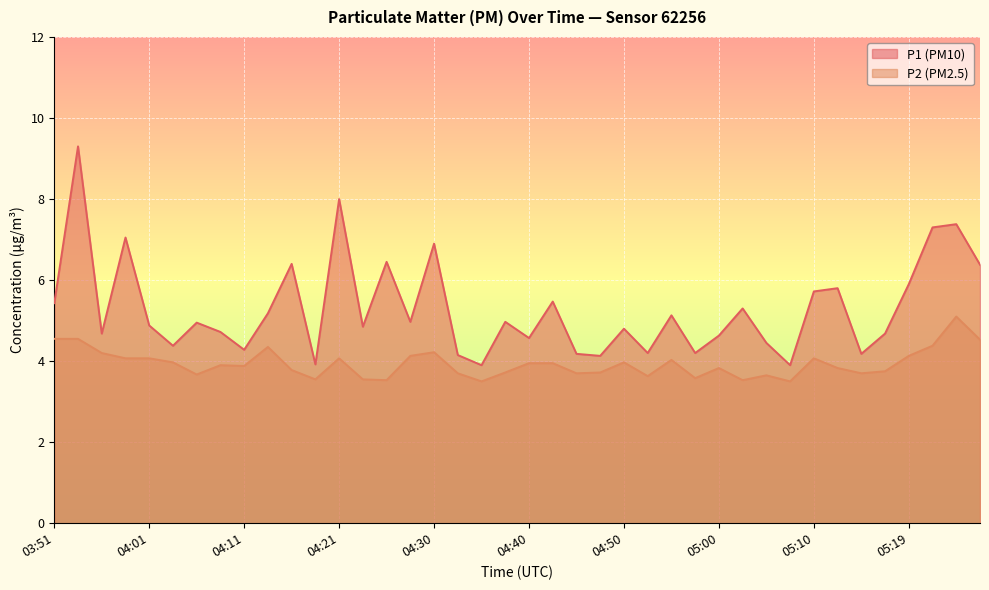

What are all the series names shown in the legend?

P1 (PM10), P2 (PM2.5)